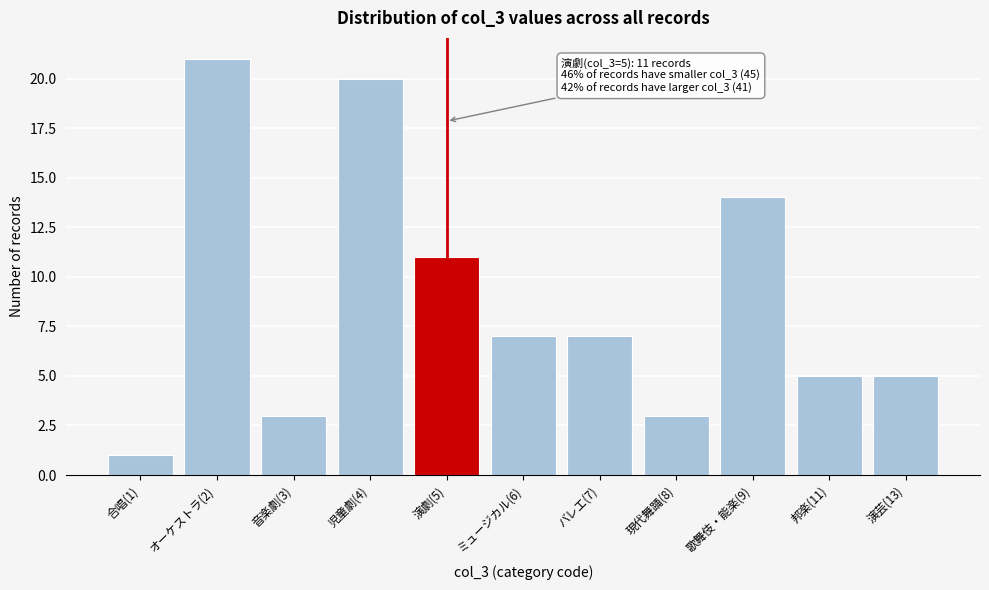

Reading left to right, extract all data points from this chart.

合唱(1)=1	オーケストラ(2)=21	音楽劇(3)=3	児童劇(4)=20	演劇(5)=11	ミュージカル(6)=7	バレエ(7)=7	現代舞踊(8)=3	歌舞伎・能楽(9)=14	邦楽(11)=5	演芸(13)=5